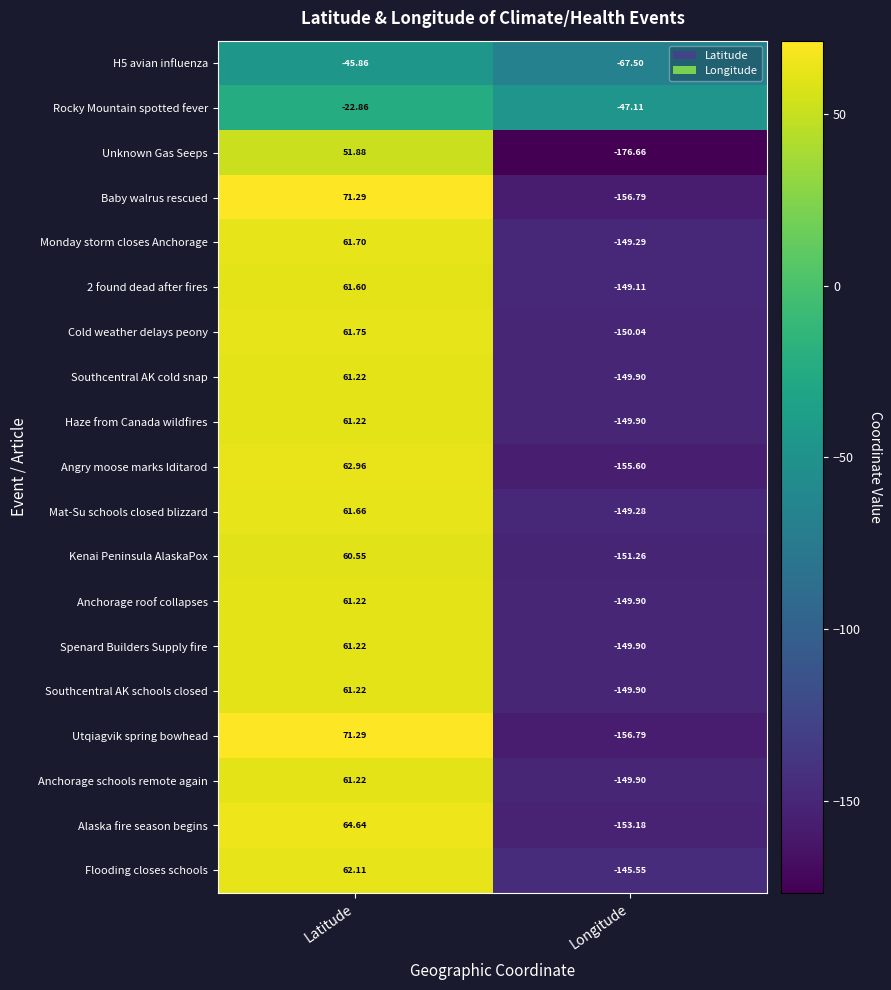

Which series has the widest spread of values?

Unknown Gas Seeps